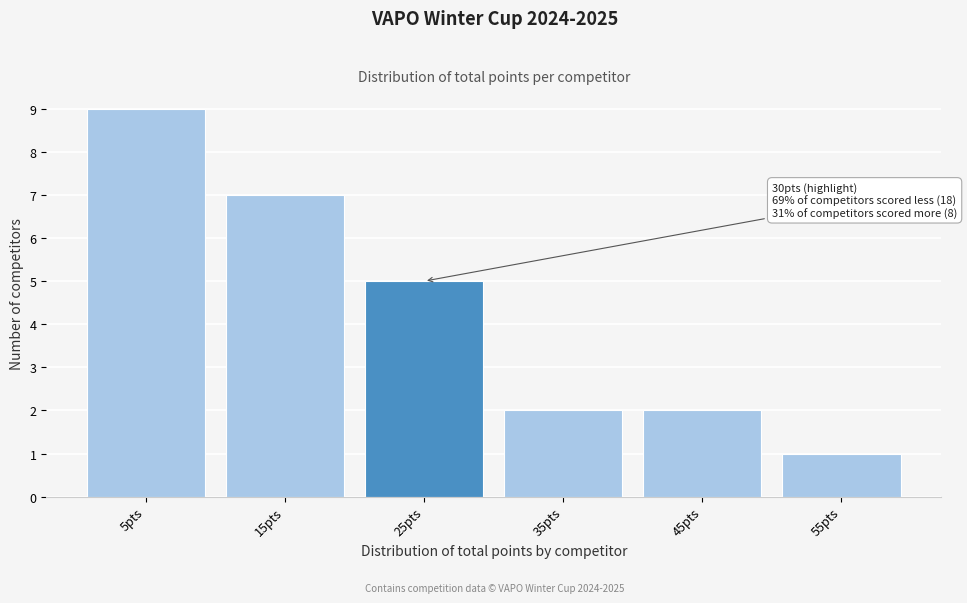

Reading left to right, extract all data points from this chart.

9	7	5	2	2	1